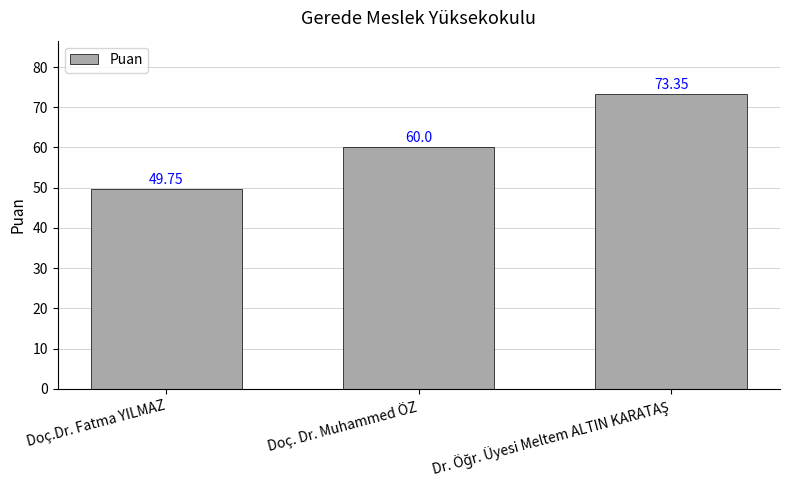

Are the bars horizontal?

No